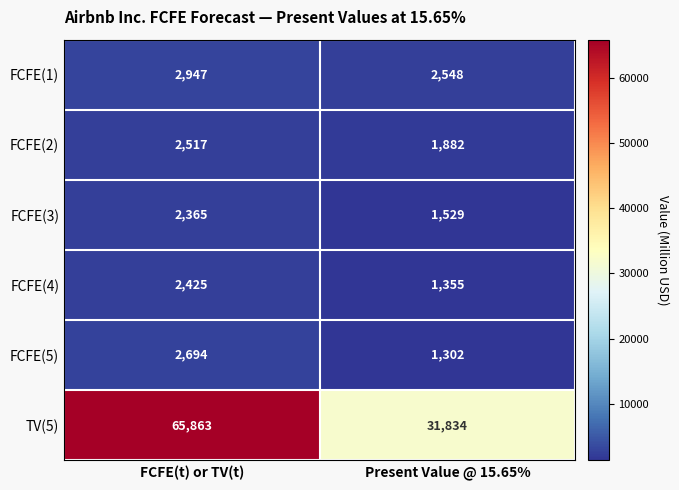

Which series changed the most between FCFE(t) or TV(t) and Present Value @ 15.65%?

TV(5)